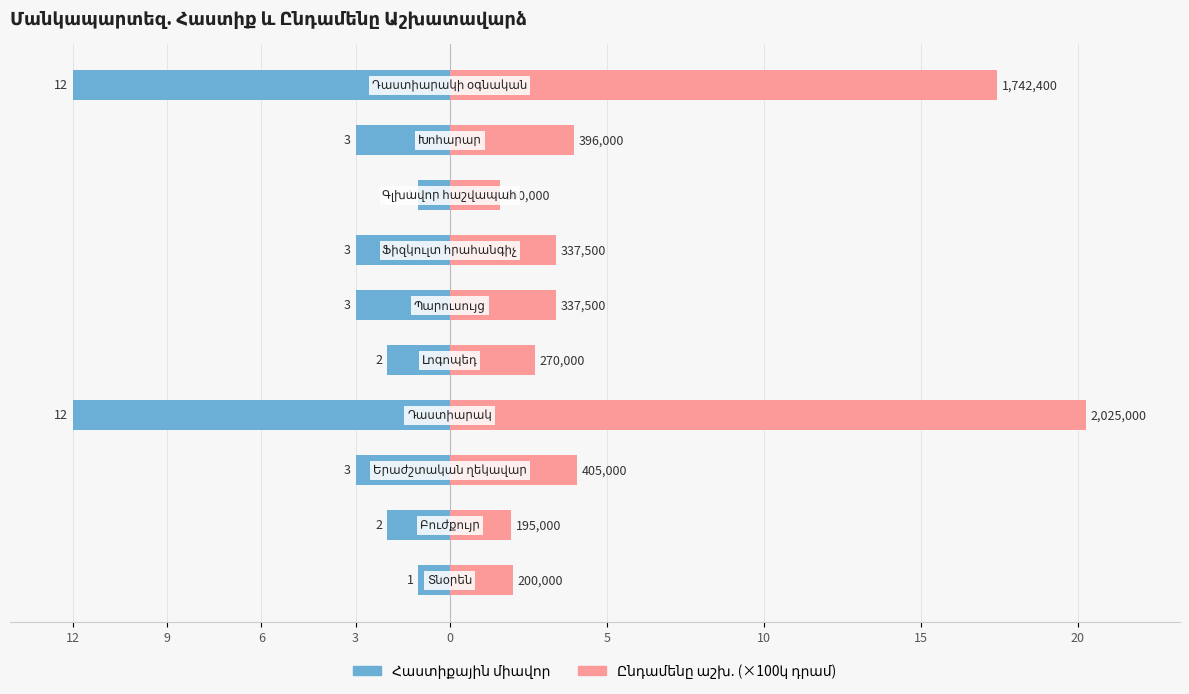

Reading left to right, list all the values displayed in this chart.

Հաստիքային միավոր: -1.0	-2.0	-3.0	-12.0	-2.0	-3.0	-3.0	-1.0	-3.0	-12.0
Ընդամենը աշխ. (×100կ դրամ): 2.0	1.9	4.0	20.2	2.7	3.4	3.4	1.6	4.0	17.4